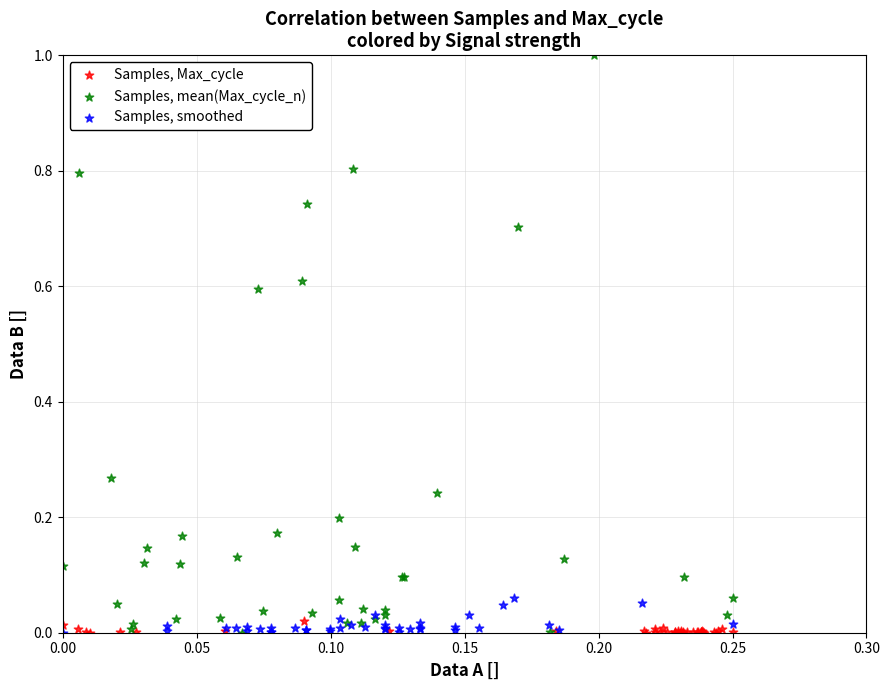

Which series has the widest spread of Y values?

Samples, mean(Max_cycle_n)